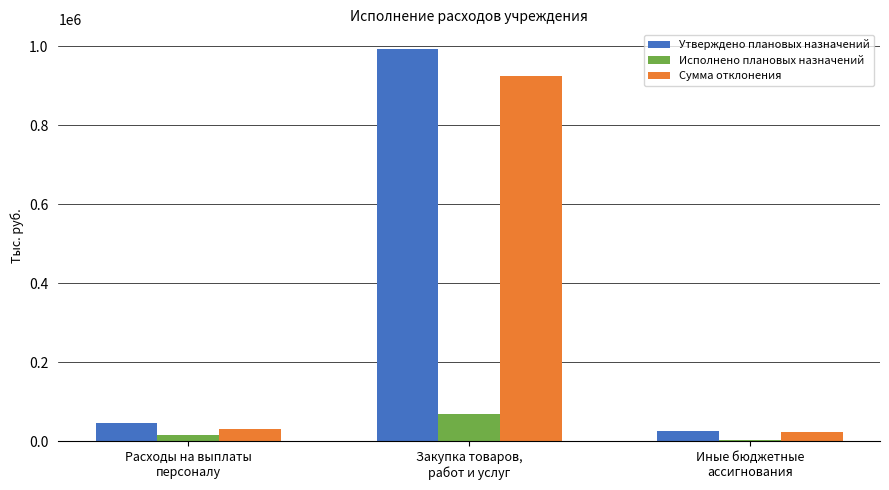

How many categories are shown in the chart?

3